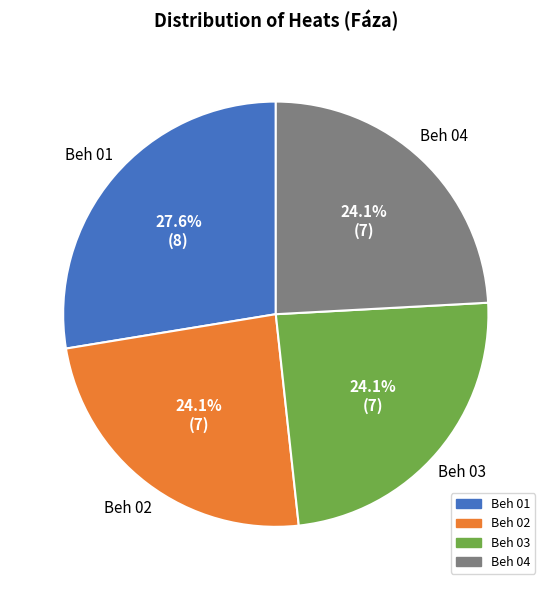

How many slices are in this pie chart?

4